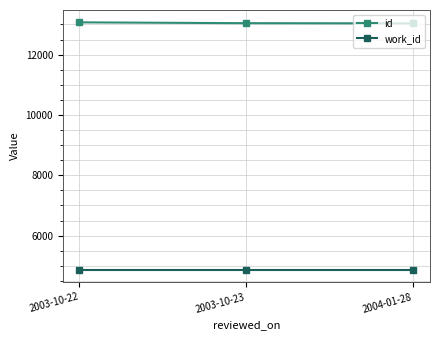

Rank the series by their maximum value, from lowest to highest.

work_id, id